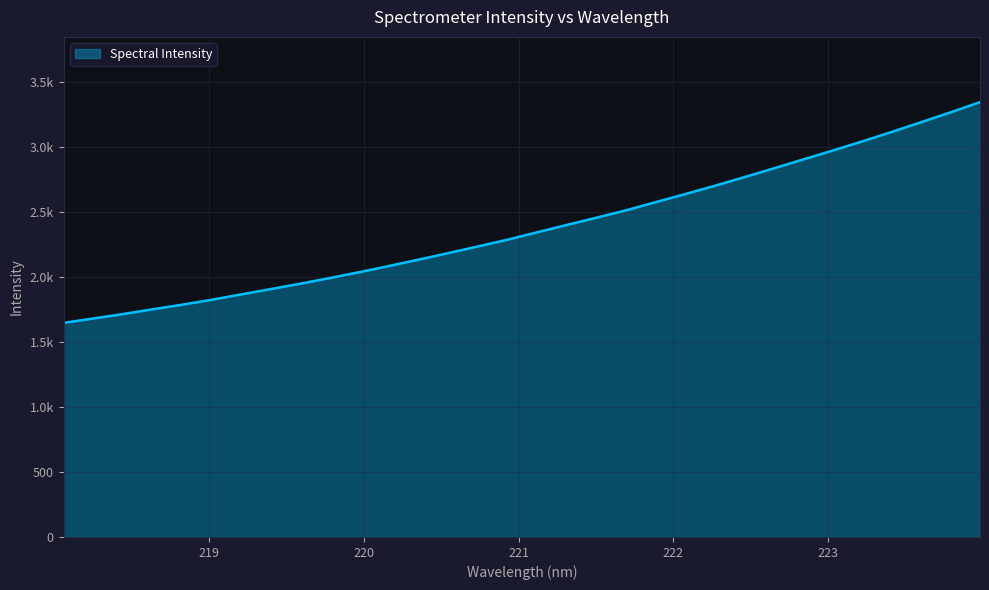

List the labels in order of value, largest first.

223.9802, 223.7895, 223.5987, 223.408, 223.2172, 223.0264, 222.8355, 222.6447, 222.4538, 222.263, 222.0721, 221.8812, 221.6902, 221.4993, 221.3083, 221.1174, 220.9264, 220.7354, 220.5444, 220.3533, 220.1623, 219.9712, 219.7801, 219.589, 219.3979, 219.2067, 219.0156, 218.8244, 218.6332, 218.442, 218.2508, 218.0596